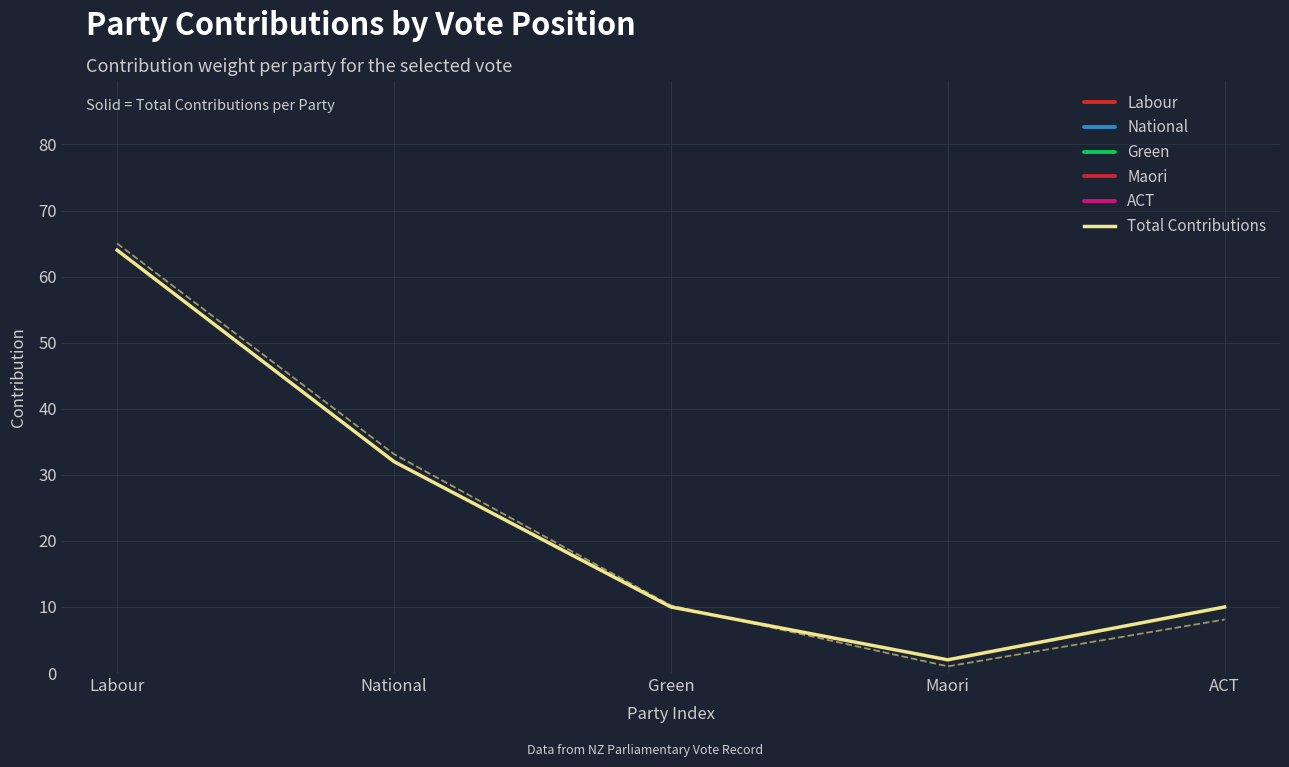

What is the value of the Maori point at the 4th from the left?

2.0